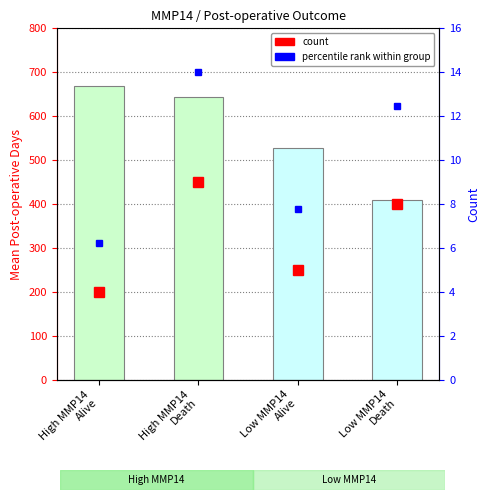

Is the value of count at Low MMP14
Death greater than the value of percentile rank within group at Low MMP14
Alive?

Yes